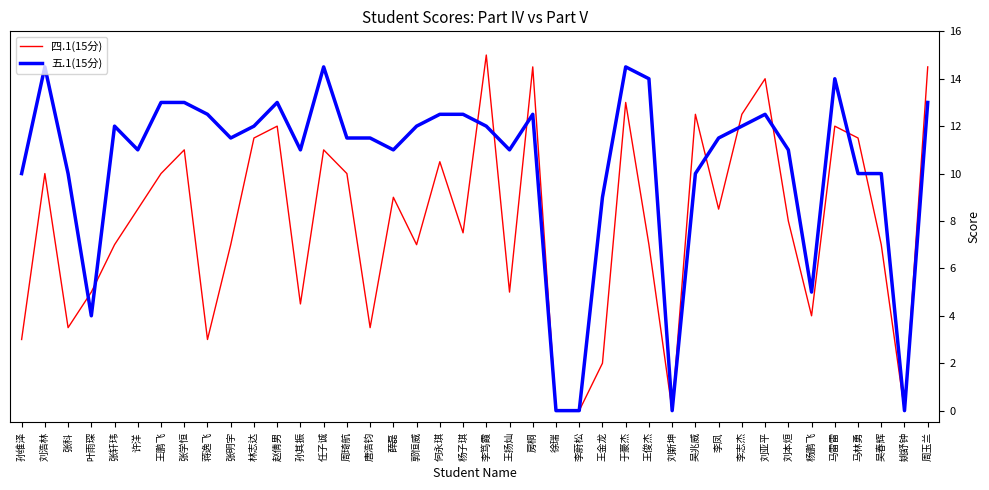

The 五.1(15分) series shows 11.0 at 薛磊. True or false?

True